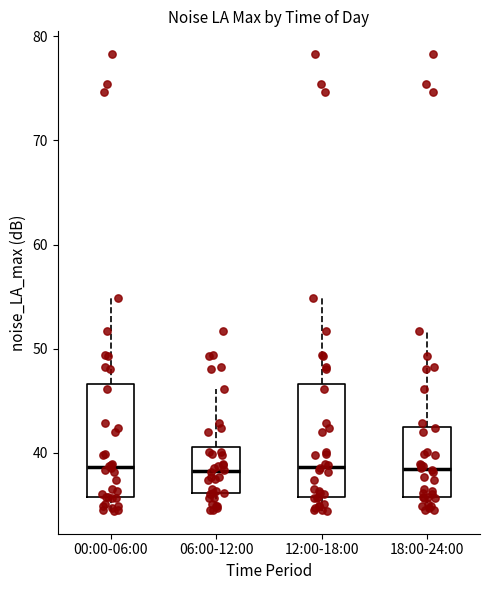

Reading left to right, transcribe this box plot: for each box, give where its median line is, the range the box spans, and where its two whiskers end, as read against the y-axis. The values are not printed on the chart, so give them approximately, as read against the axis.

00:00-06:00: median 39, box 36 to 47, whiskers 34 to 55
06:00-12:00: median 38, box 36 to 41, whiskers 35 to 46
12:00-18:00: median 39, box 36 to 47, whiskers 34 to 55
18:00-24:00: median 38, box 36 to 42, whiskers 35 to 52